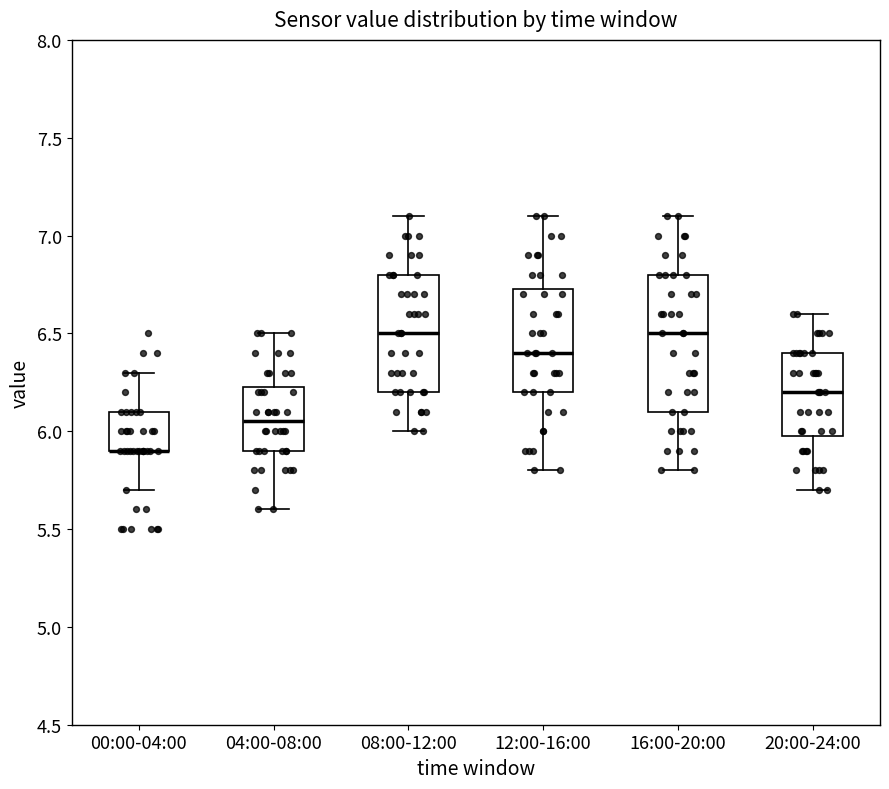

Reading left to right, transcribe this box plot: for each box, give where its median line is, the range the box spans, and where its two whiskers end, as read against the y-axis. The values are not printed on the chart, so give them approximately, as read against the axis.

00:00-04:00: median 5.90 (drawn on the box's lower edge), box 5.90 to 6.10, whiskers 5.70 to 6.30
04:00-08:00: median 6.05, box 5.90 to 6.25, whiskers 5.60 to 6.50
08:00-12:00: median 6.50, box 6.20 to 6.80, whiskers 6.00 to 7.10
12:00-16:00: median 6.40, box 6.20 to 6.75, whiskers 5.80 to 7.10
16:00-20:00: median 6.50, box 6.10 to 6.80, whiskers 5.80 to 7.10
20:00-24:00: median 6.20, box 6.00 to 6.40, whiskers 5.70 to 6.60